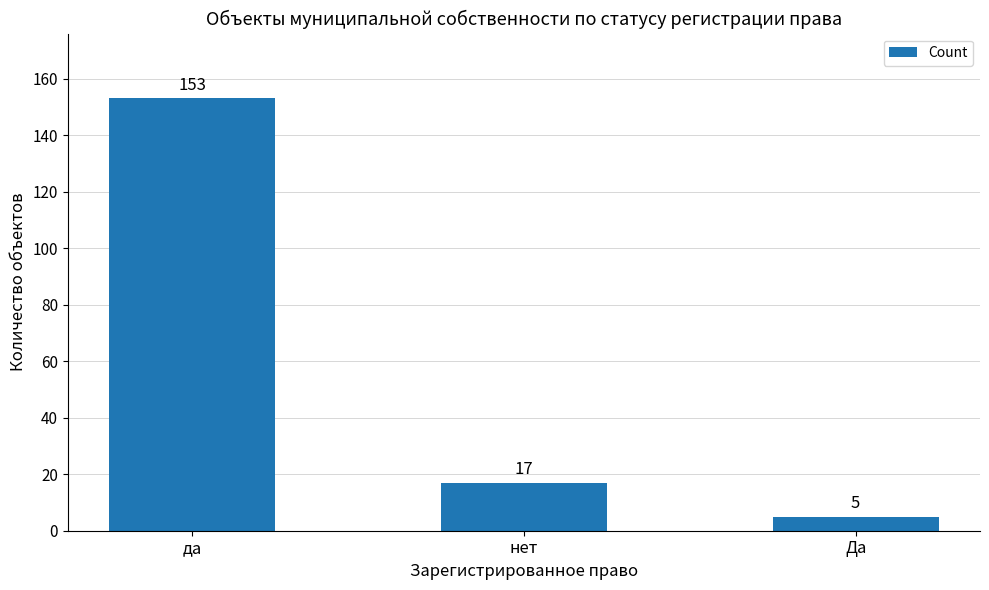

Between нет and да, which is larger?

да